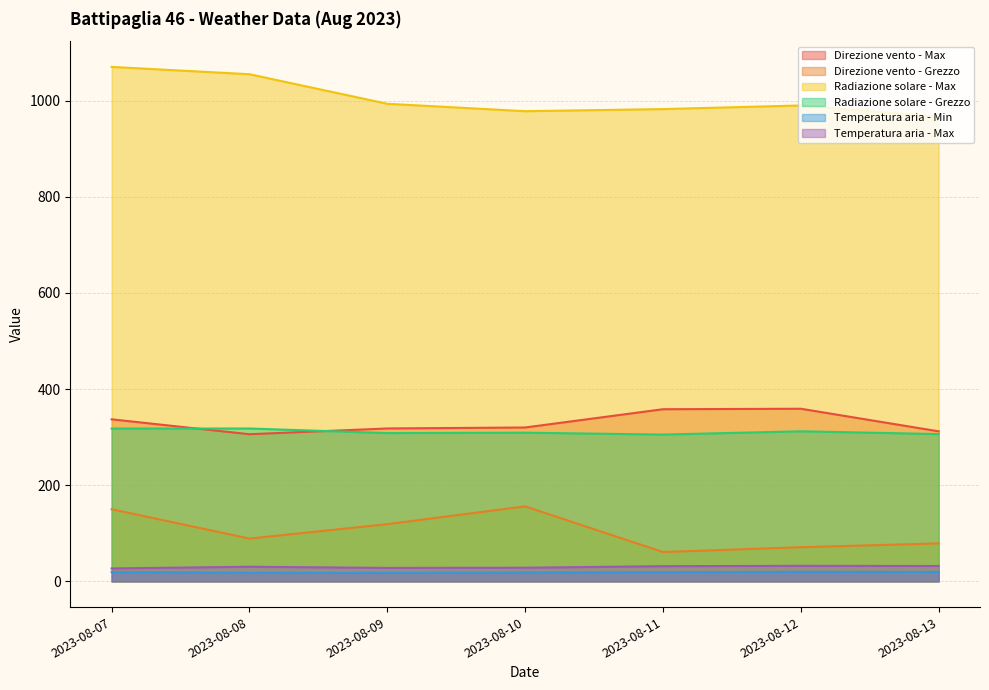

Does the chart display data point markers on the line(s)?

No